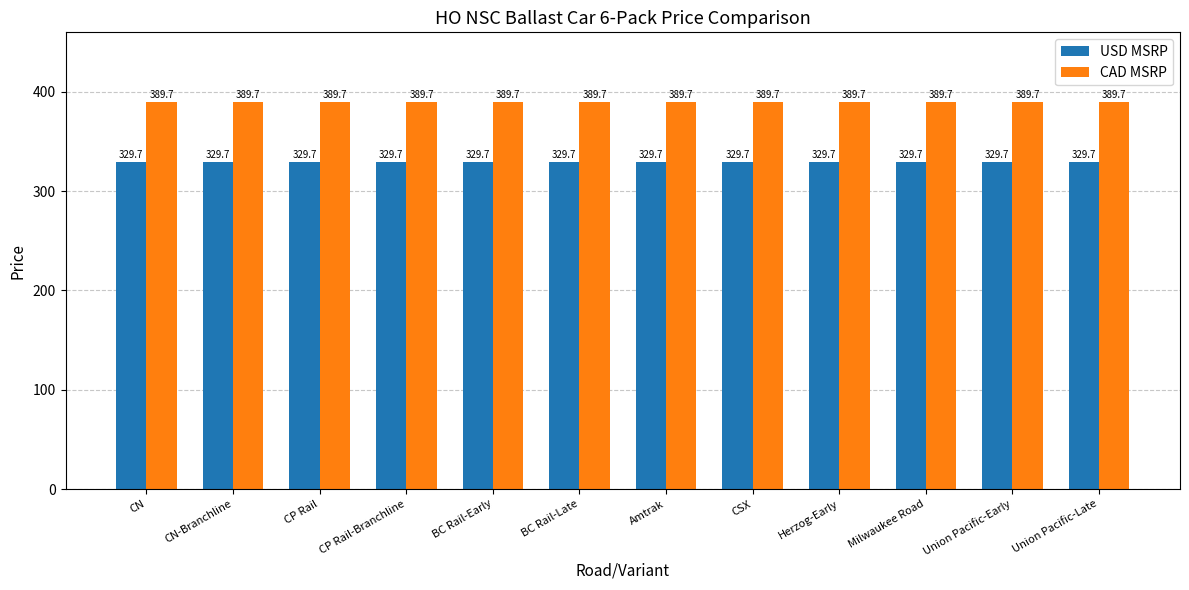

What is the total value across all series at Union Pacific-Early?

719.4